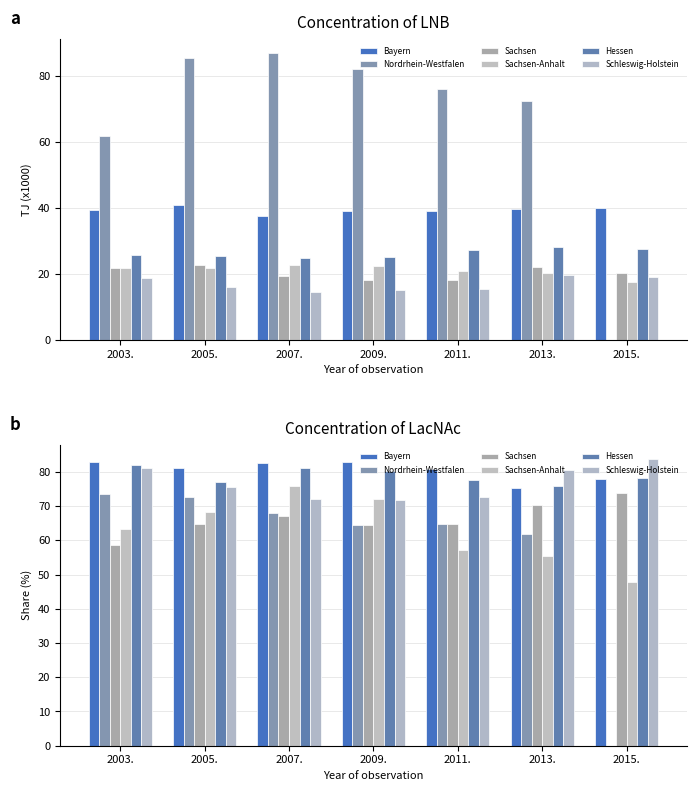

Count the number of categories in the chart.

7